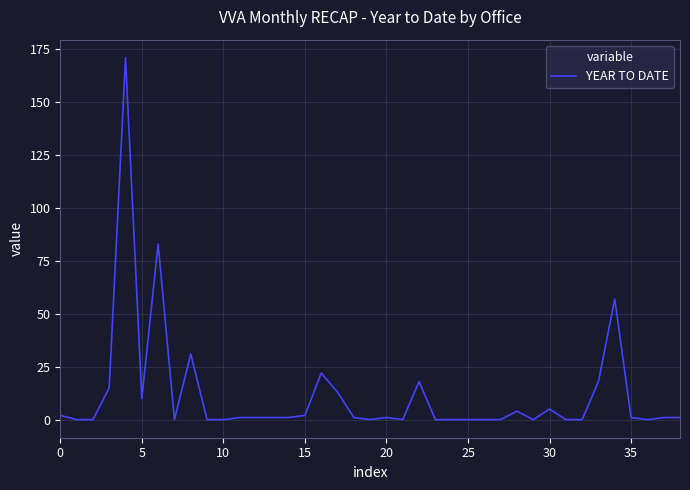

What is the difference between the maximum and minimum values?

171